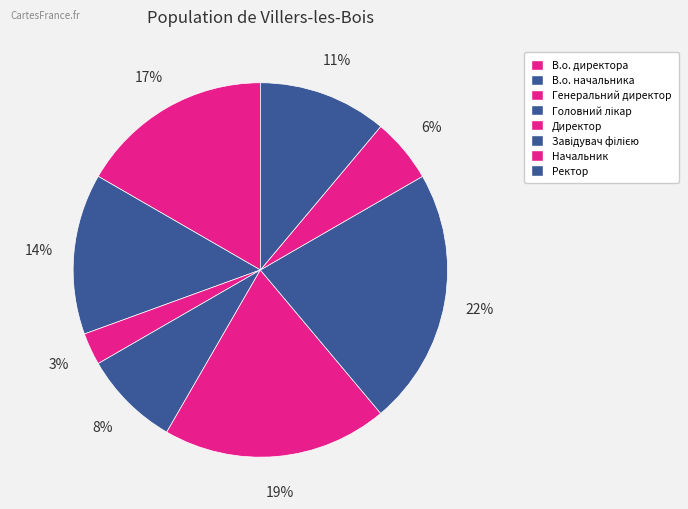

Count the number of slices in the pie.

8